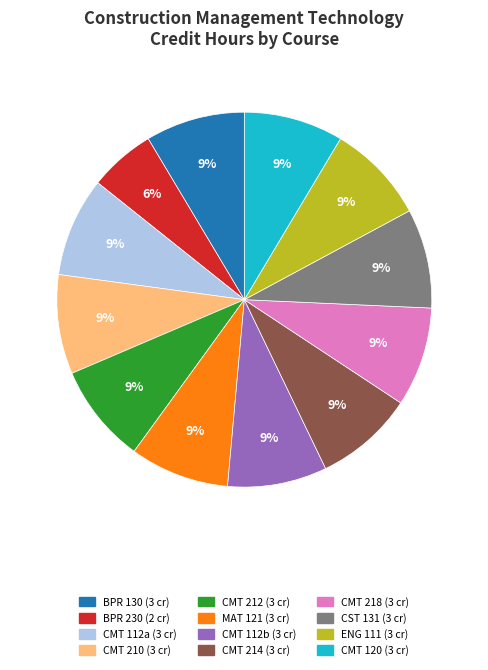

Approximately how many times larger is the value at CMT 218 compared to CMT 112a?

1.0